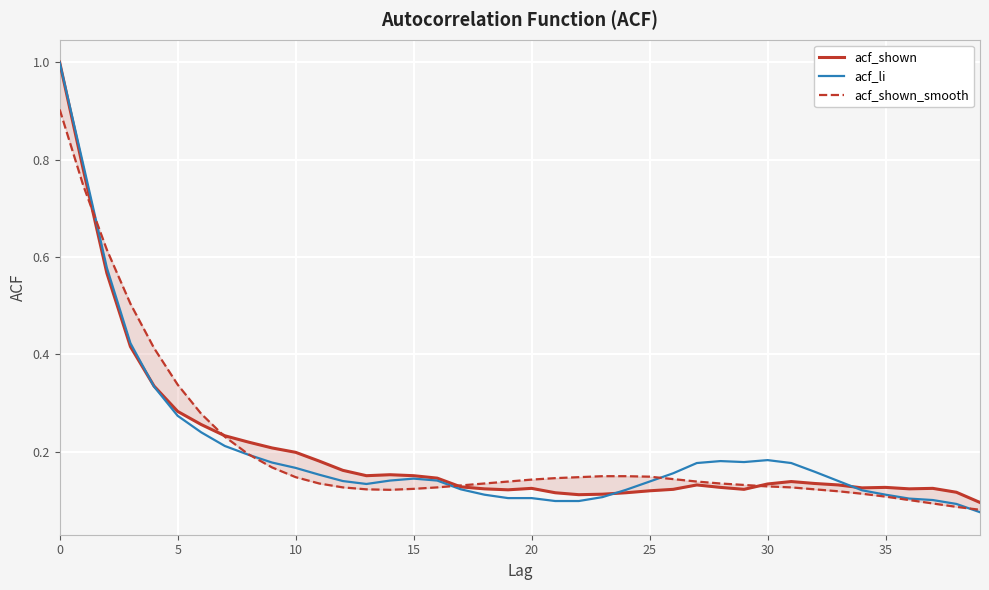

Reading left to right, list all the values displayed in this chart.

acf_shown: 1.0	0.8	0.6	0.4	0.3	0.3	0.3	0.2	0.2	0.2	0.2	0.2	0.2	0.2	0.2	0.2	0.1	0.1	0.1	0.1	0.1	0.1	0.1	0.1	0.1	0.1	0.1	0.1	0.1	0.1	0.1	0.1	0.1	0.1	0.1	0.1	0.1	0.1	0.1	0.1
acf_li: 1.0	0.8	0.6	0.4	0.3	0.3	0.2	0.2	0.2	0.2	0.2	0.2	0.1	0.1	0.1	0.1	0.1	0.1	0.1	0.1	0.1	0.1	0.1	0.1	0.1	0.1	0.2	0.2	0.2	0.2	0.2	0.2	0.2	0.1	0.1	0.1	0.1	0.1	0.1	0.1
acf_shown_smooth: 0.9	0.7	0.6	0.5	0.4	0.3	0.3	0.2	0.2	0.2	0.1	0.1	0.1	0.1	0.1	0.1	0.1	0.1	0.1	0.1	0.1	0.1	0.1	0.1	0.1	0.1	0.1	0.1	0.1	0.1	0.1	0.1	0.1	0.1	0.1	0.1	0.1	0.1	0.1	0.1